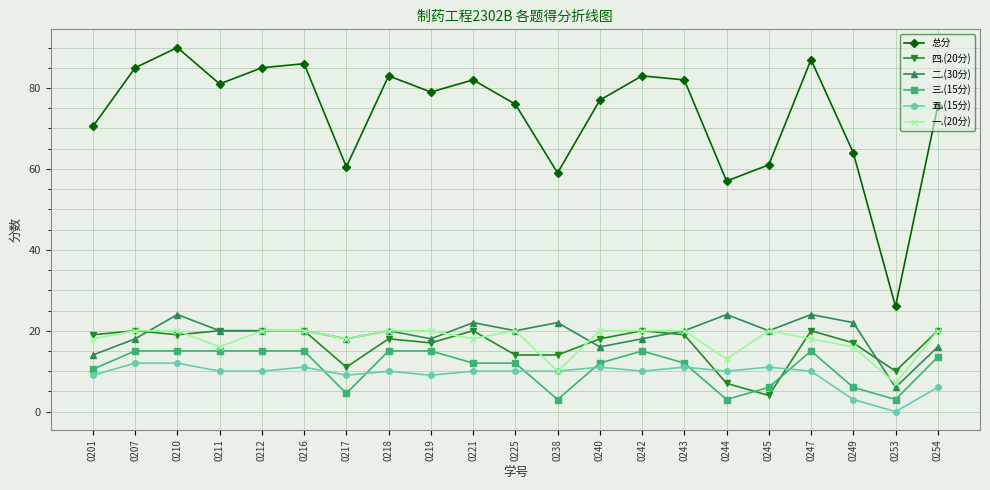

The 五.(15分) series shows 15.6 at 0221. True or false?

False